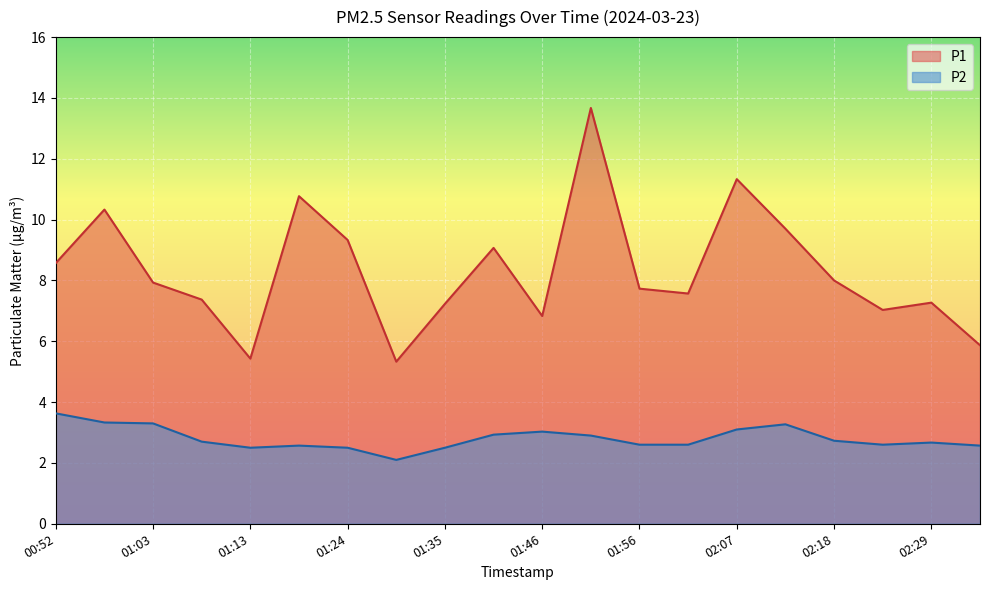

What is the maximum value shown in the chart?

13.7